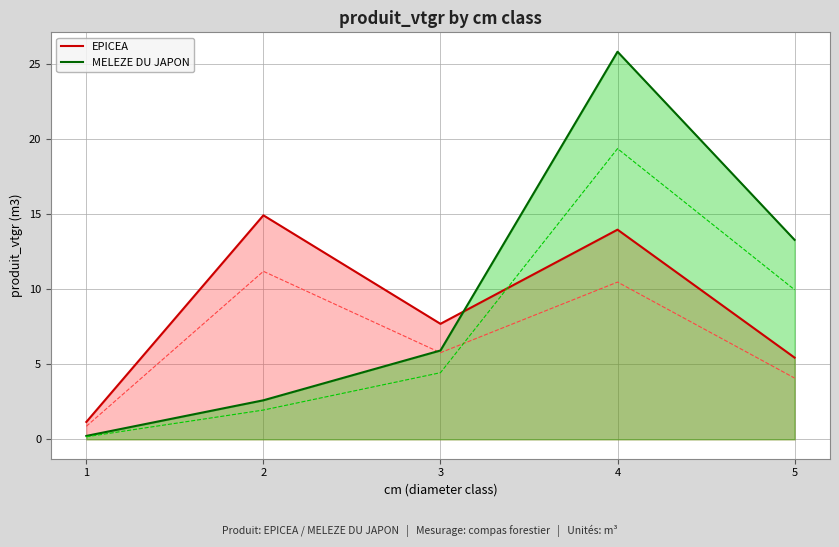

Reading right to left, transcribe all the data shown in this chart.

EPICEA: 5.4	14.0	7.7	14.9	1.2
MELEZE DU JAPON: 13.3	25.8	5.9	2.6	0.2